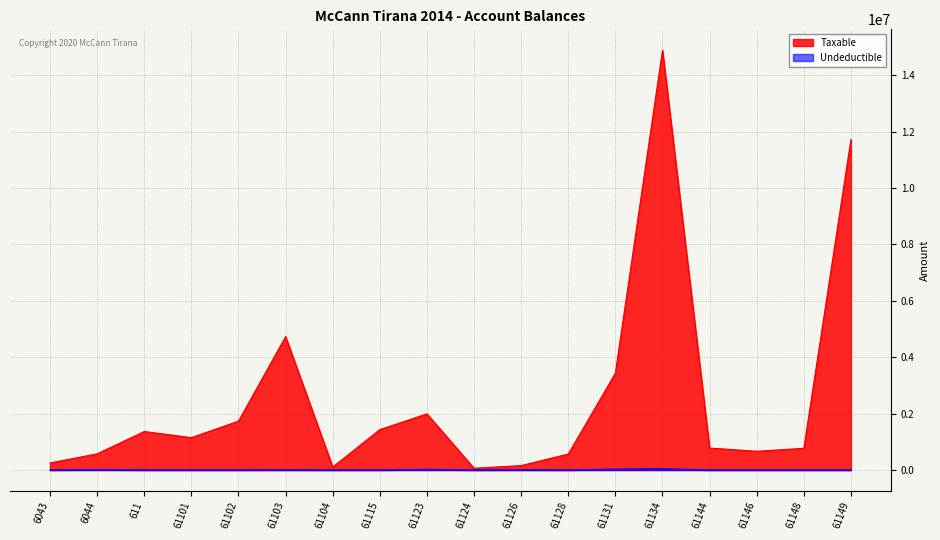

What is the sum of all Undeductible values?

111891.0